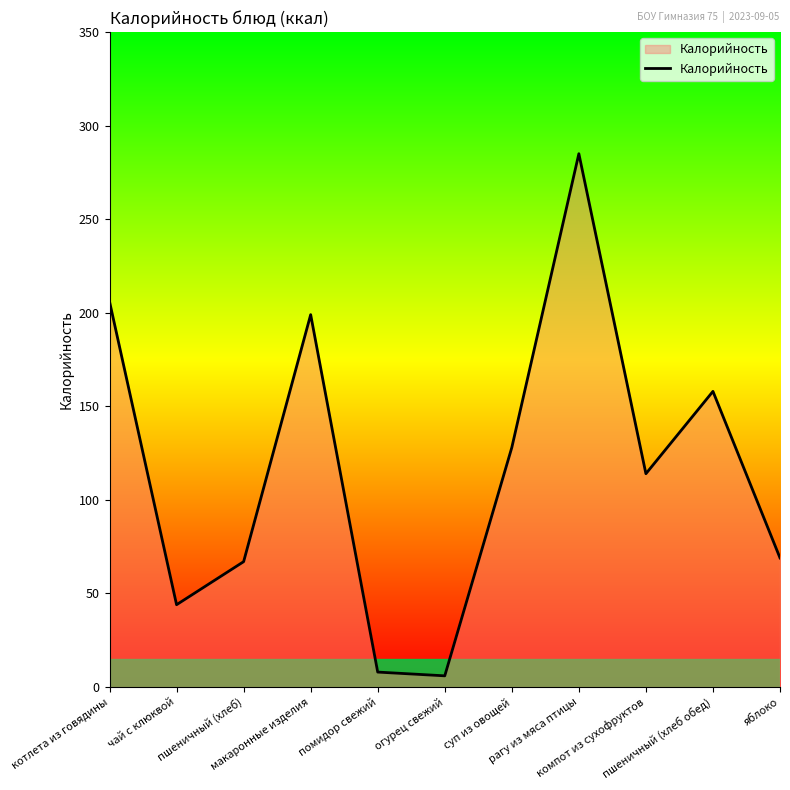

Reading right to left, extract all data points from this chart.

яблоко=69	пшеничный (хлеб обед)=158	компот из сухофруктов=114	рагу из мяса птицы=285	суп из овощей=128	огурец свежий=6	помидор свежий=8	макаронные изделия=199	пшеничный (хлеб)=67	чай с клюквой=44	котлета из говядины=206